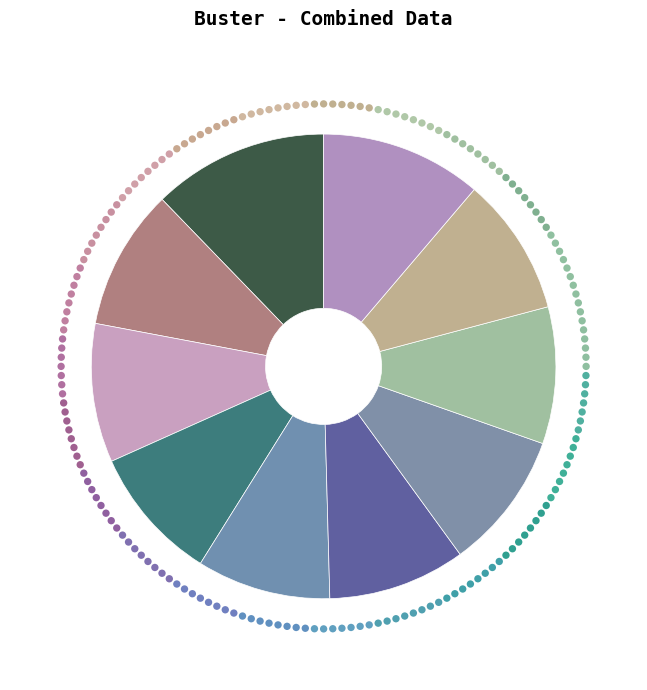

Which slice is the largest?

pct05